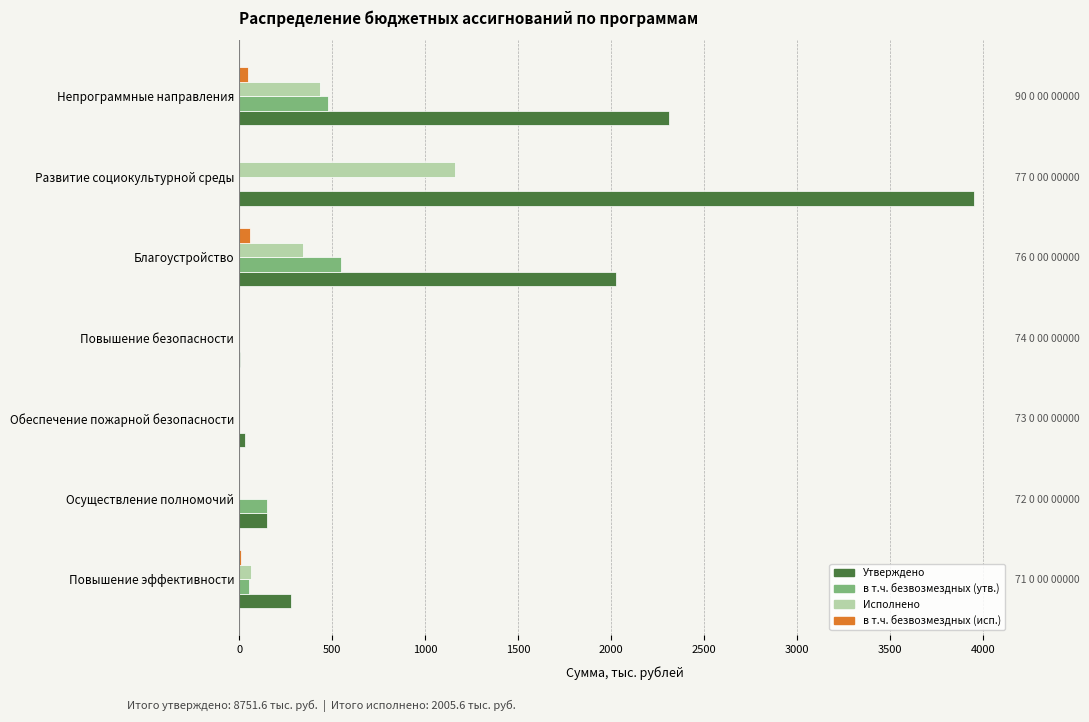

How many bars are there in total?

28